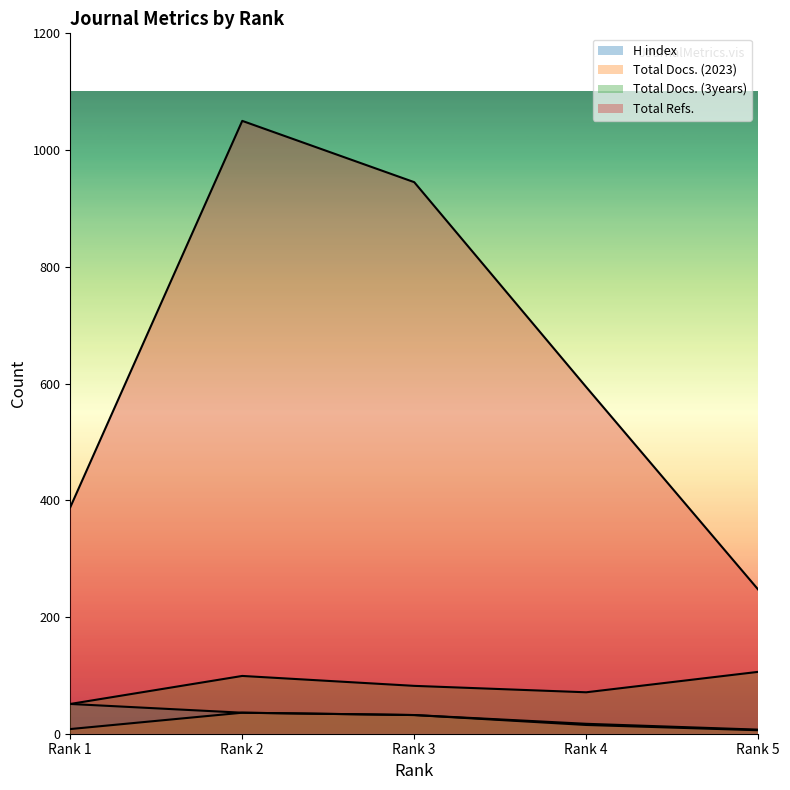

Where is H index nearest to the value 29?

Rank 3